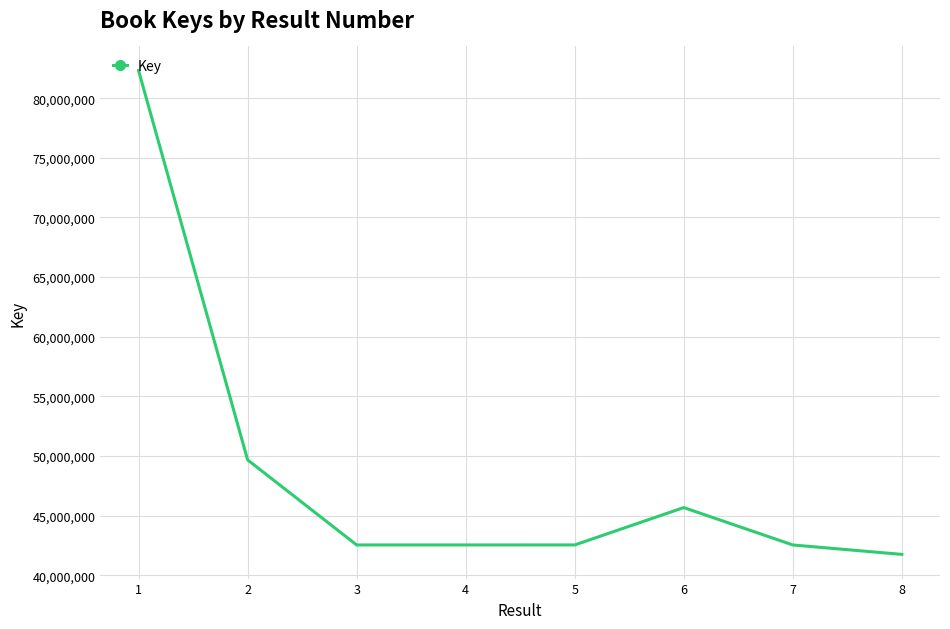

What is the approximate value at 7, to the nearest 100?

42534900